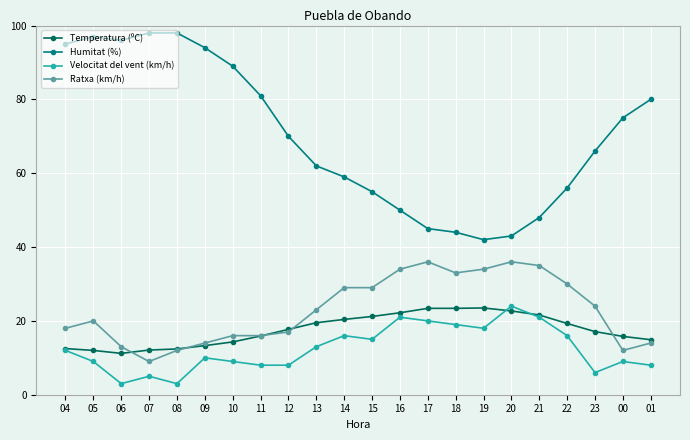

Where is the first local maximum for Humitat (%)?

05